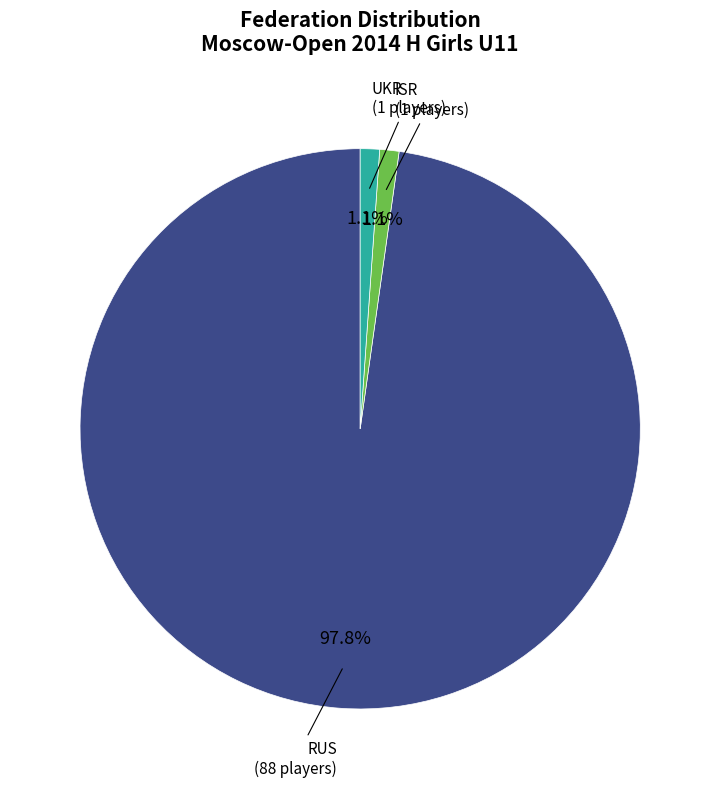

Is there a majority slice in this chart?

Yes